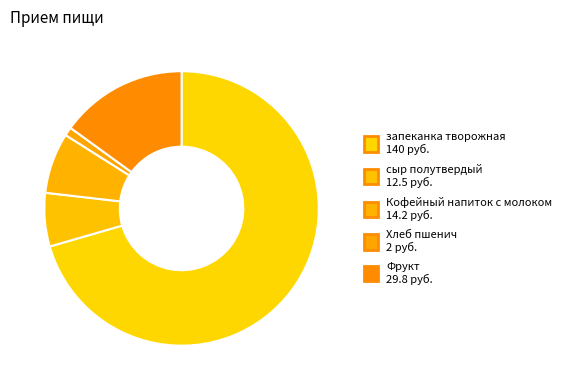

What is the smallest slice in the pie chart?

Хлеб пшенич